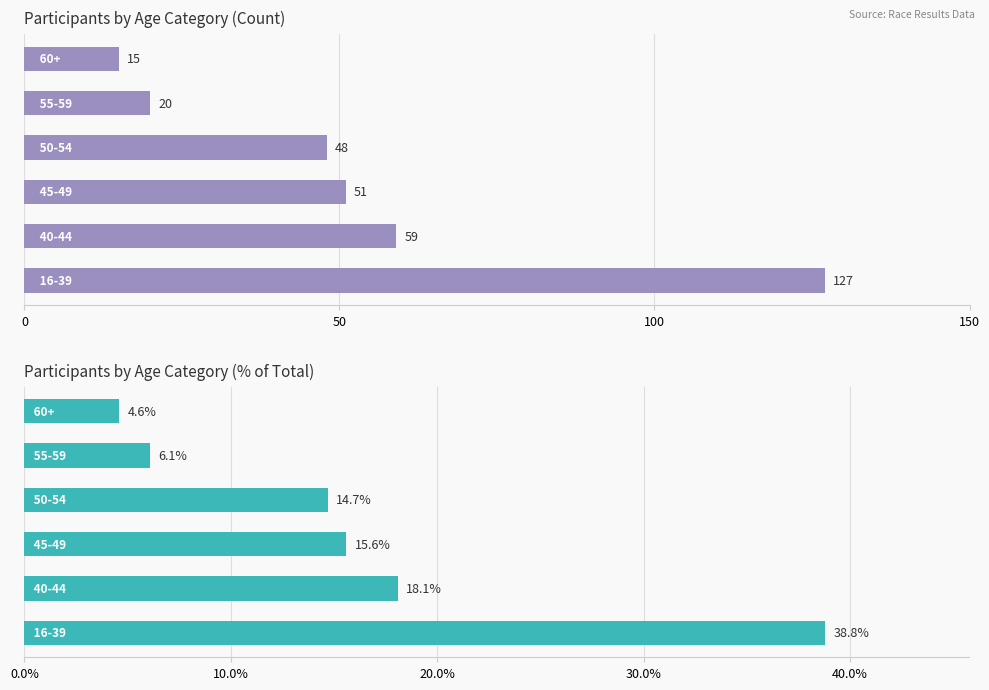

Which series changed the most between 50 and 150?

Count